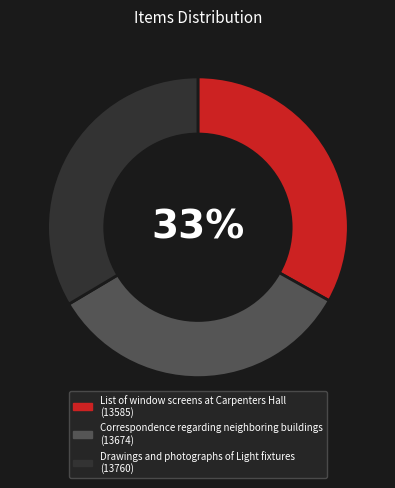

What percentage is the List of window screens at Carpenters Hall slice, to the nearest percent?

33%